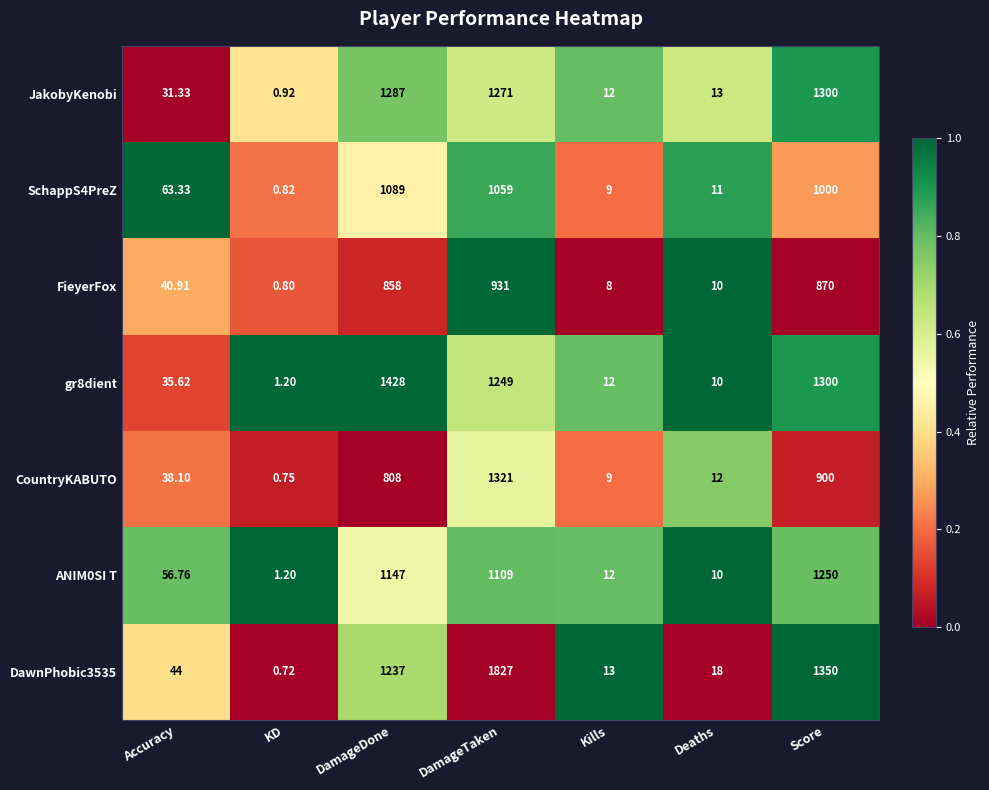

Where does the CountryKABUTO series first go above 38?

Accuracy